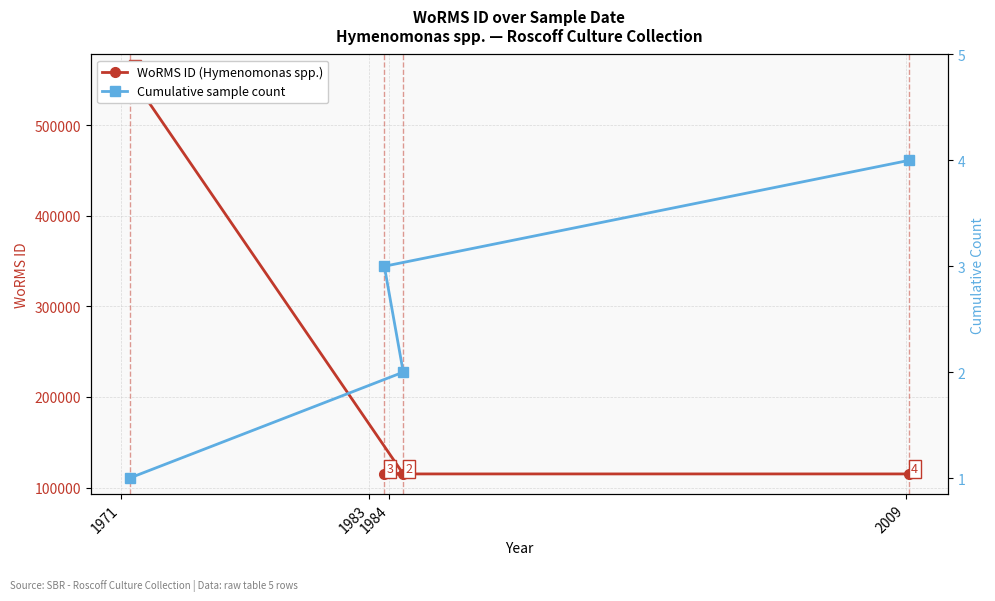

Where does the Cumulative sample count series first go above 3?

2009